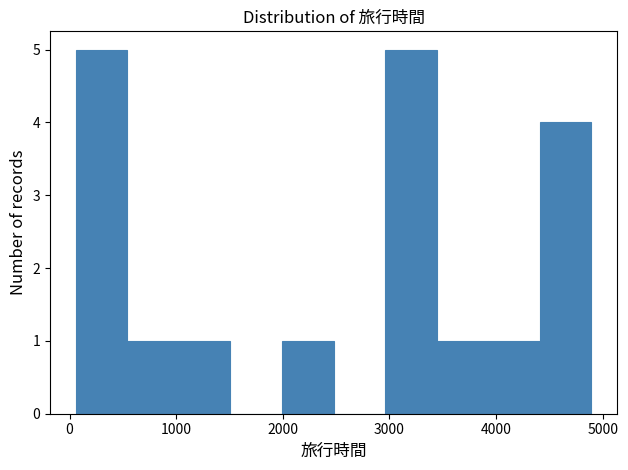

Reading left to right, list every bar in this chart as the range it spans on the x-axis followed by its height. Neither the bar edges nor the heights are printed on the chart, so give them approximately, as read against the axes.

100 to 500: 5
500 to 1000: 1
1000 to 1500: 1
1500 to 2000: 0
2000 to 2500: 1
2500 to 3000: 0
3000 to 3400: 5
3400 to 3900: 1
3900 to 4400: 1
4400 to 4900: 4